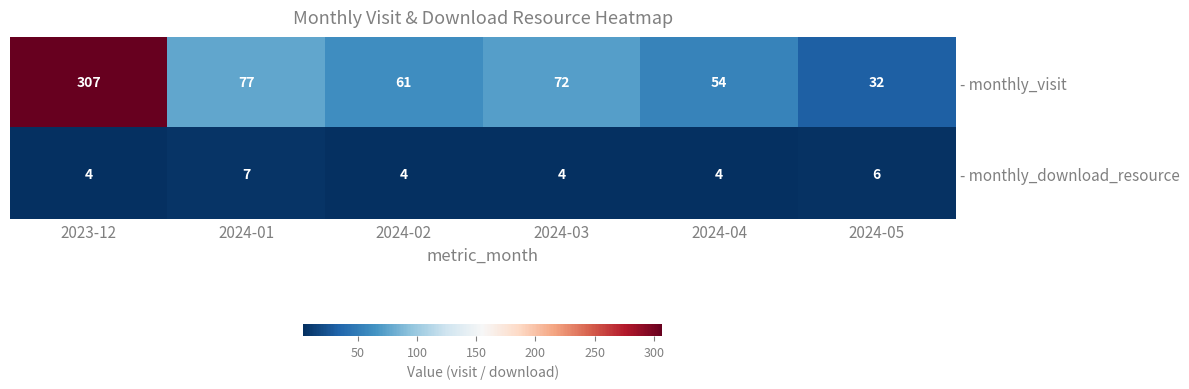

Reading right to left, transcribe all the data shown in this chart.

- monthly_visit: 32	54	72	61	77	307
- monthly_download_resource: 6	4	4	4	7	4